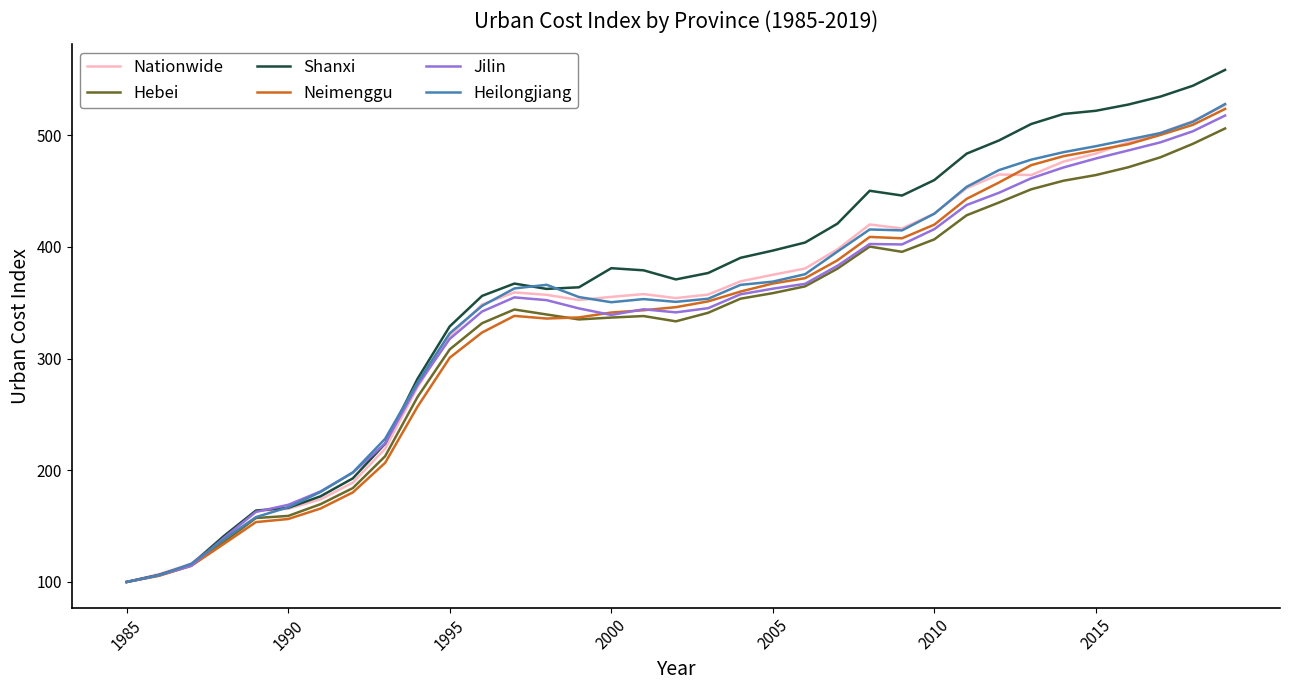

Which series has the widest spread of values?

Shanxi